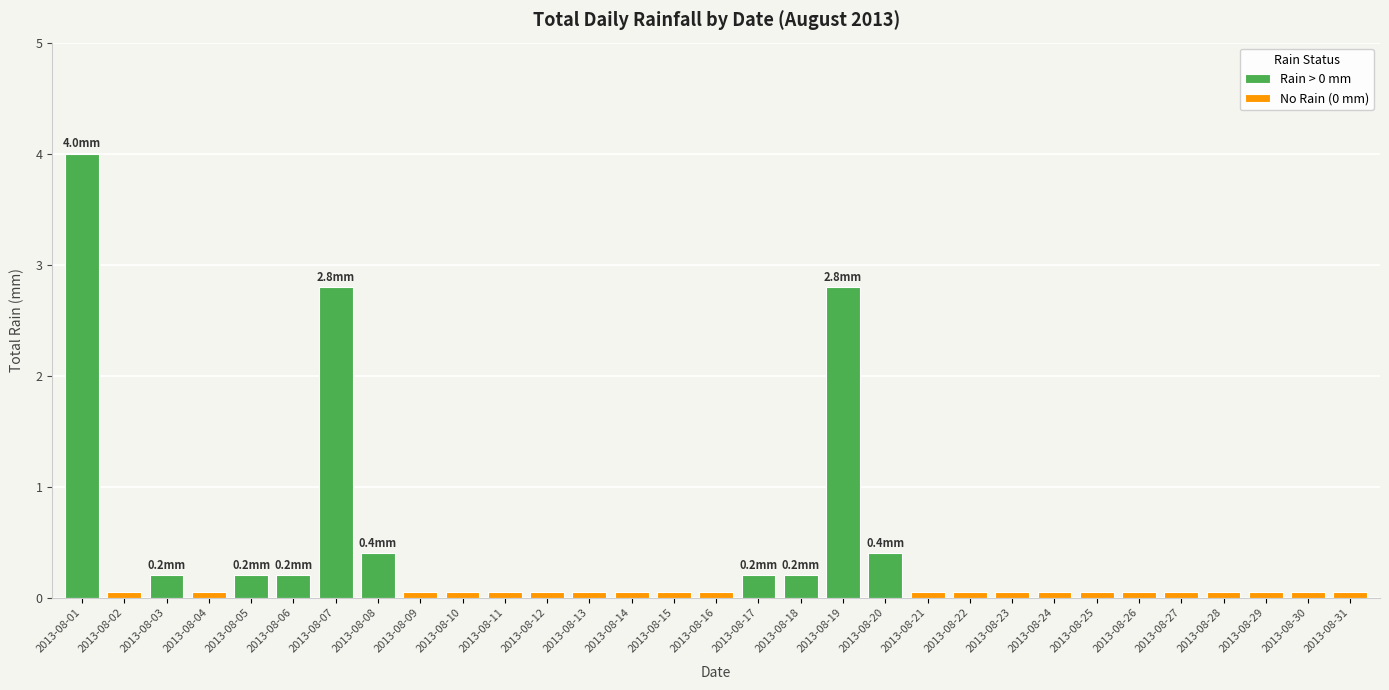

The value of Rain > 0 mm at 2013-08-07 is 4.9. True or false?

False